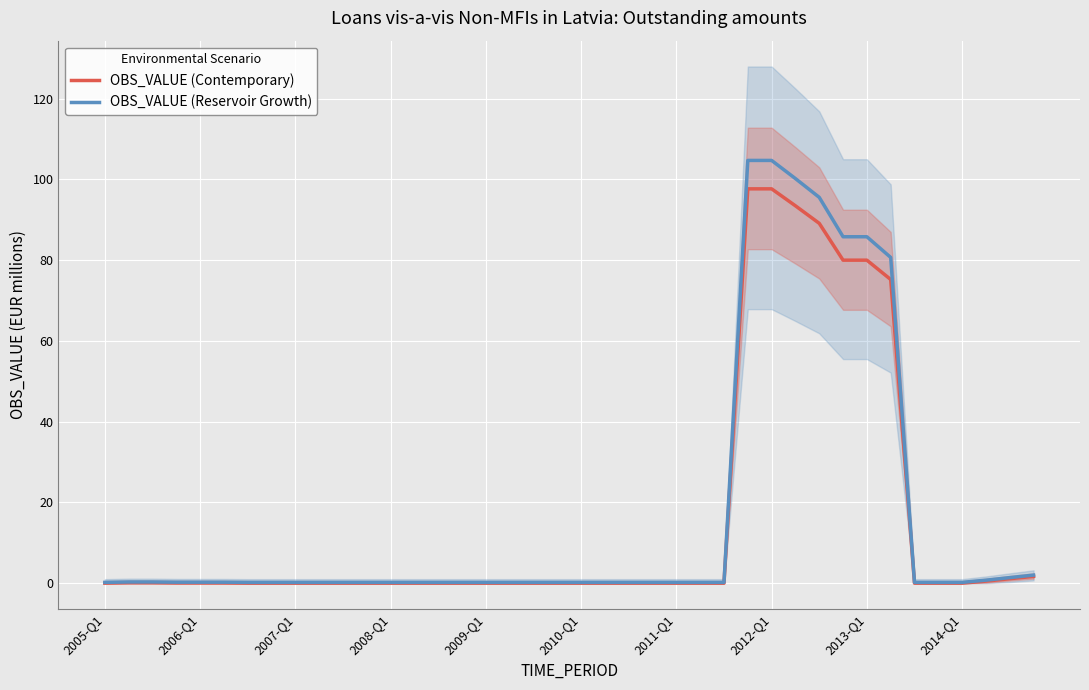

List the series in order of their peak value, lowest first.

OBS_VALUE (Contemporary), OBS_VALUE (Reservoir Growth)